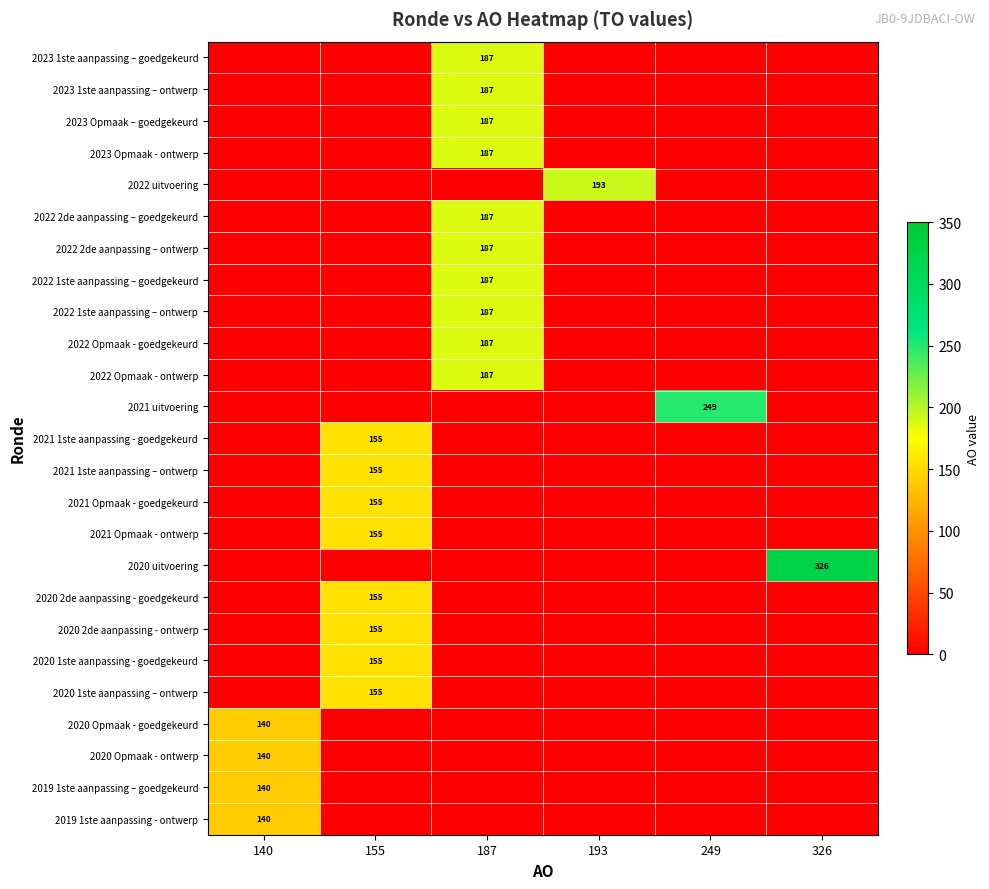

True or false: 2021 uitvoering has a value of 249 at 249.

True